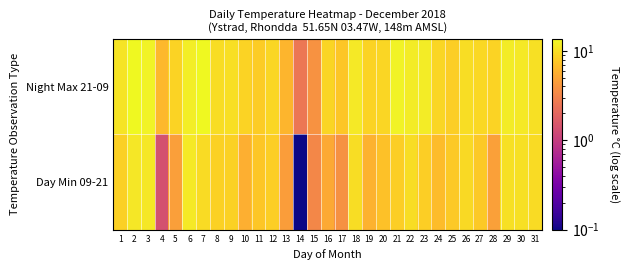

Which category has the highest value across all series?

2